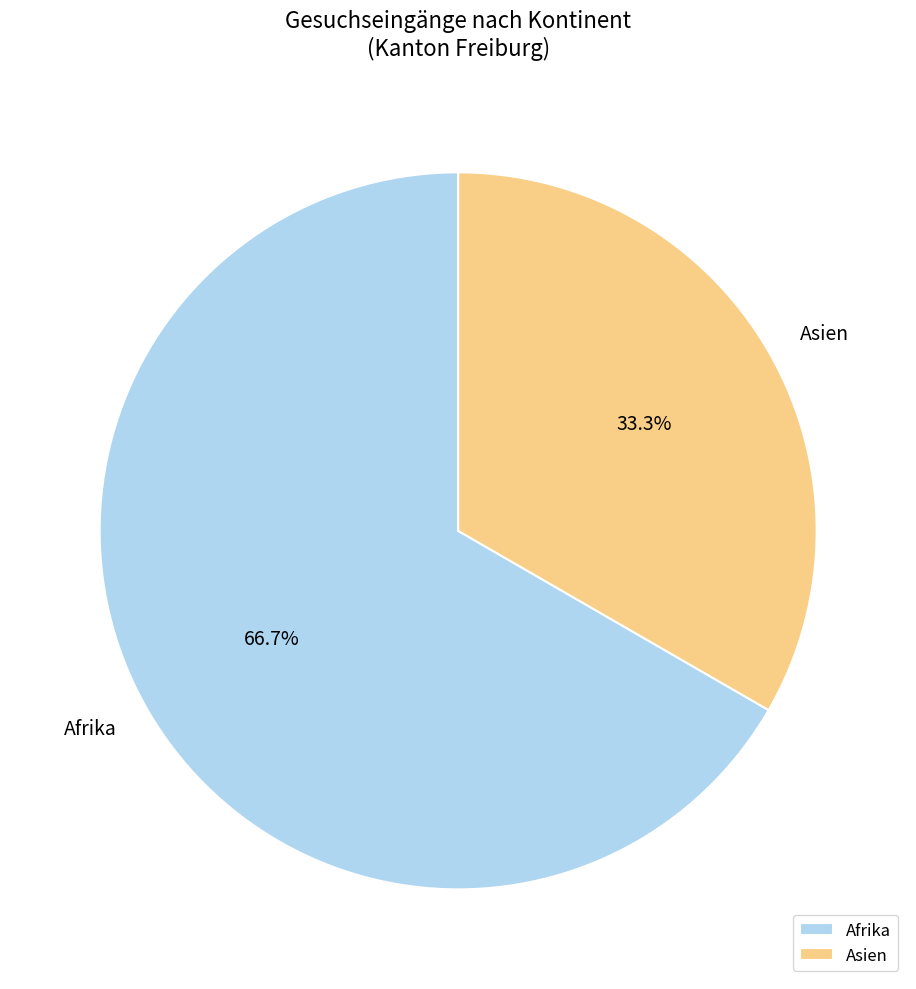

Rank the categories by value from highest to lowest.

Afrika, Asien